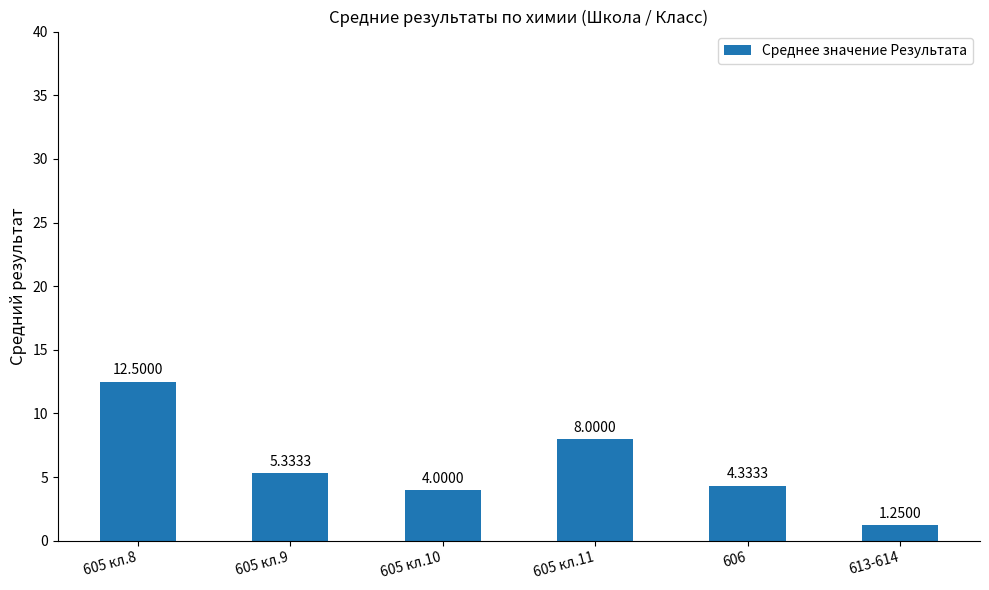

Are the bars horizontal?

No